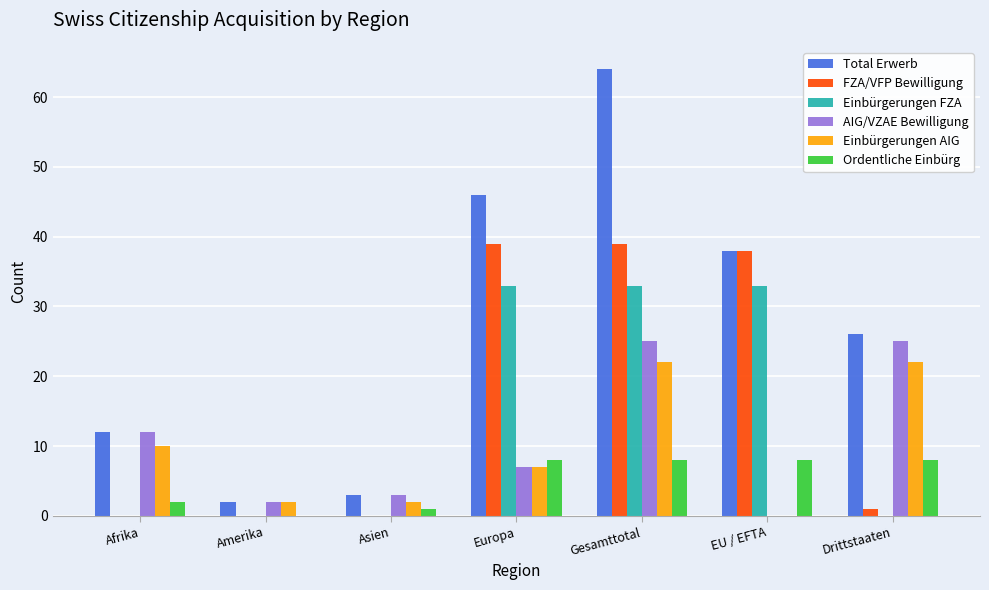

At which category is the sum across all series the highest?

Gesamttotal